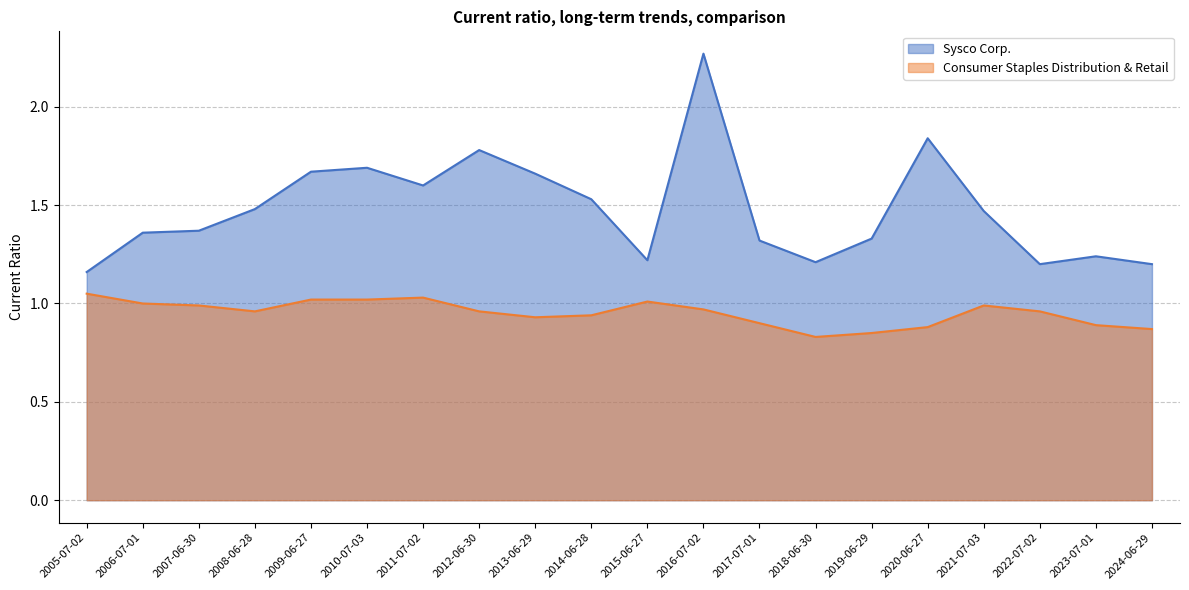

What is the label of the 15th point from the right?

2010-07-03